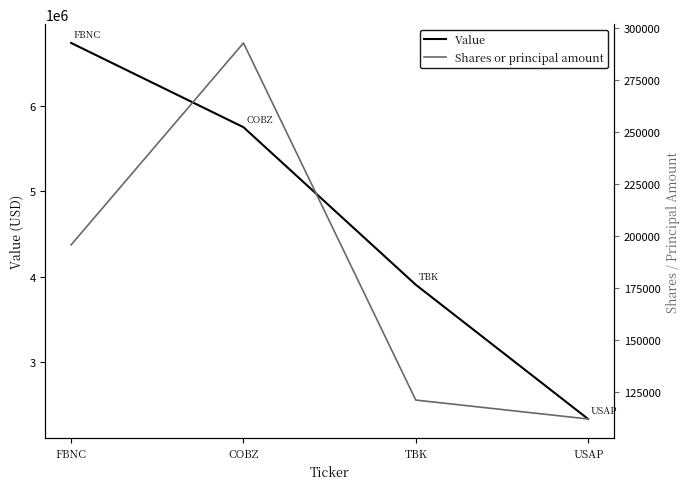

True or false: Value and Shares or principal amount intersect in this chart.

False